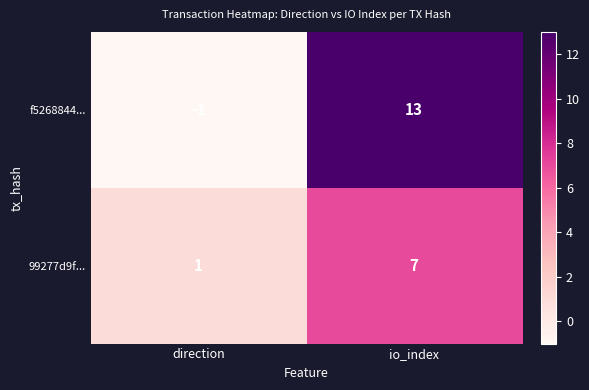

Reading left to right, extract all data points from this chart.

f5268844...: direction=-1	io_index=13
99277d9f...: direction=1	io_index=7